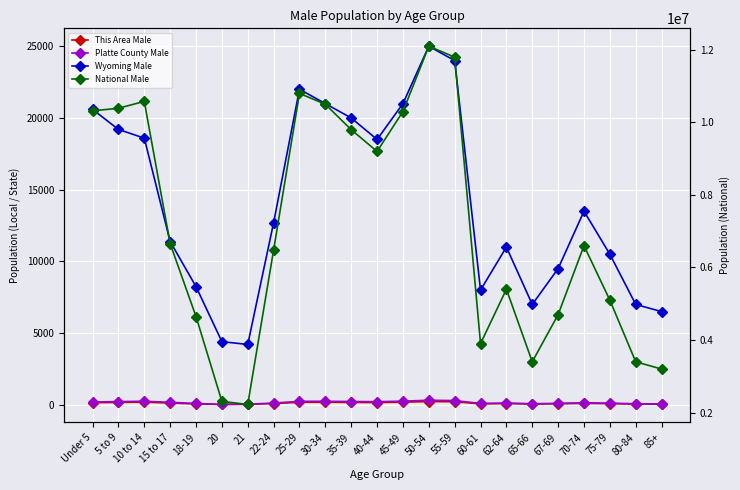

How many lines are shown in the chart?

4